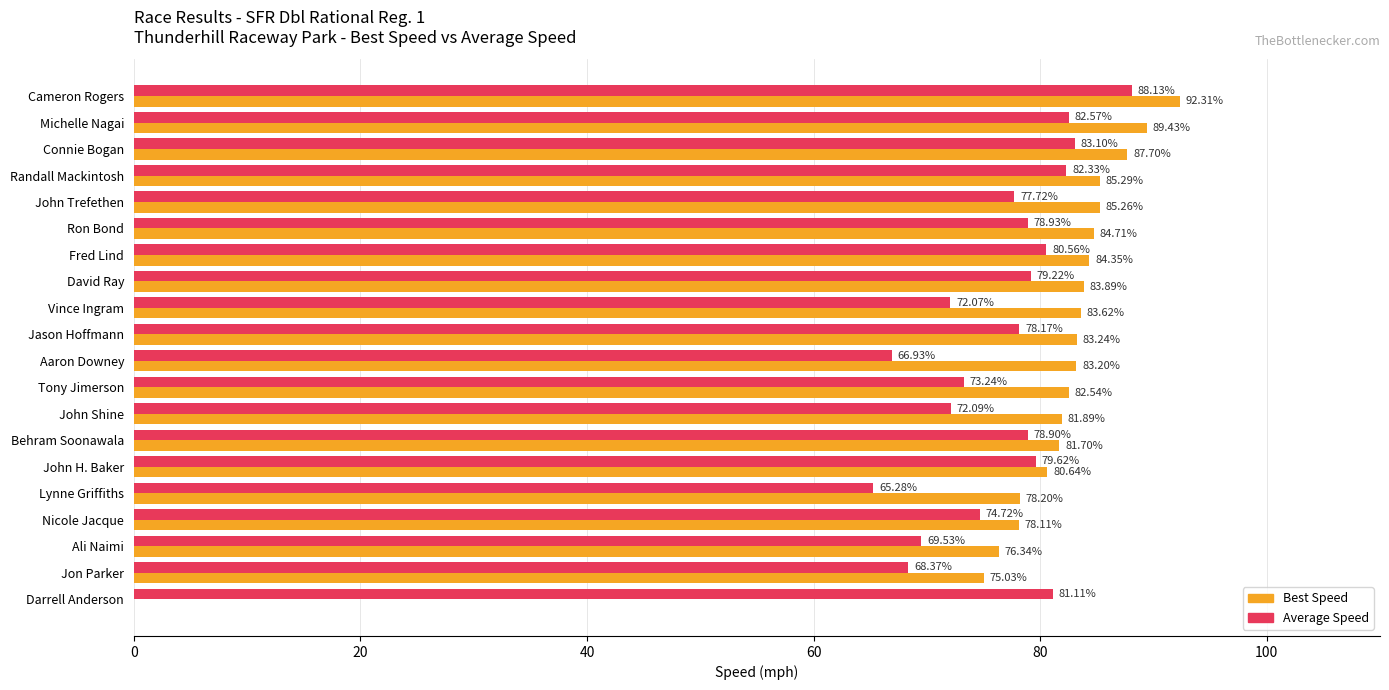

Which category has the highest value across all series?

Cameron Rogers